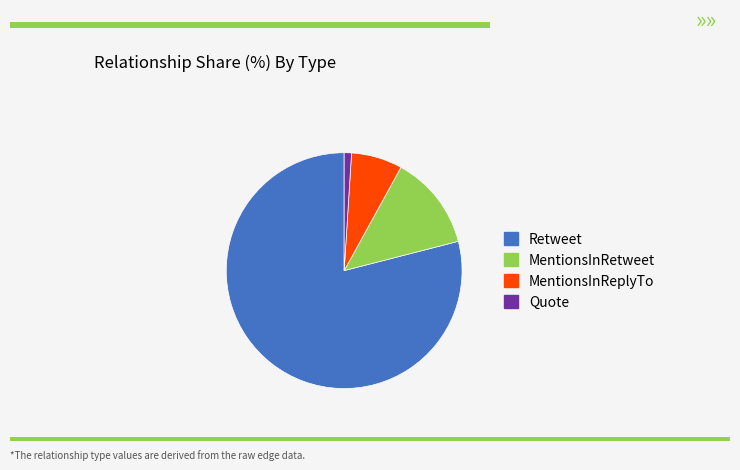

Do MentionsInRetweet and Retweet together represent more than half of the pie?

Yes